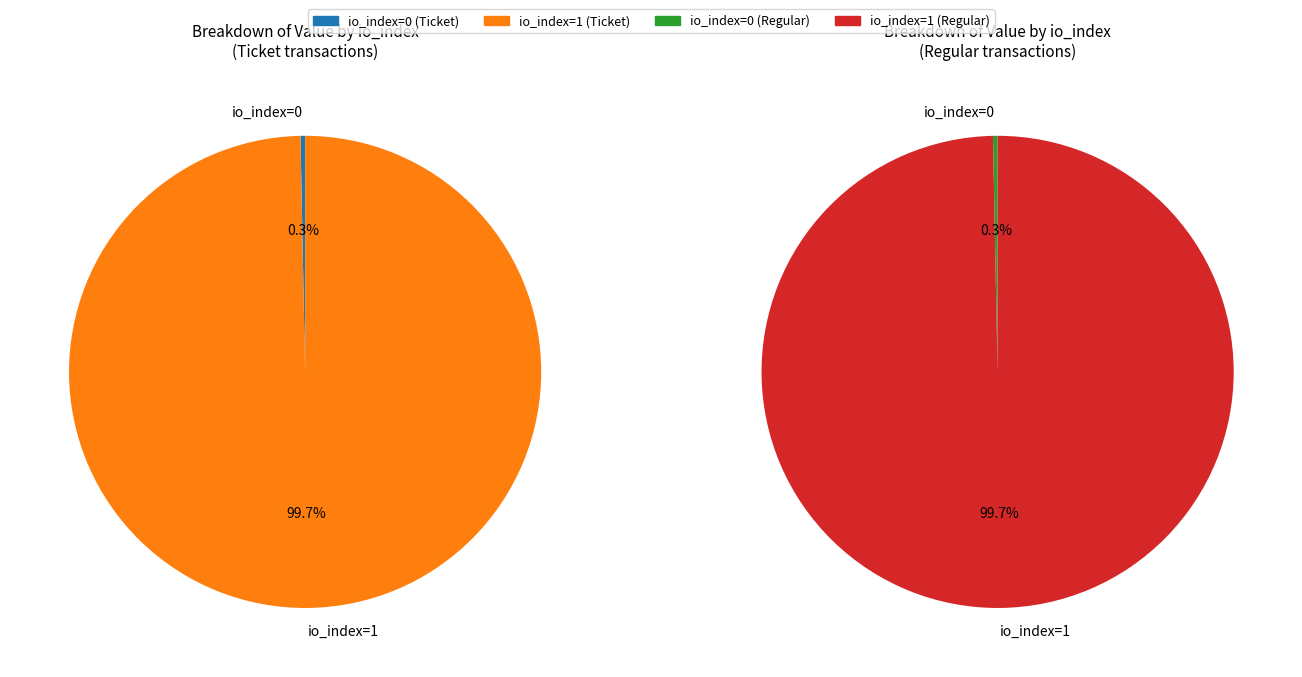

Is the sum of Ticket io_index=1 and Regular io_index=0 greater than half?

No